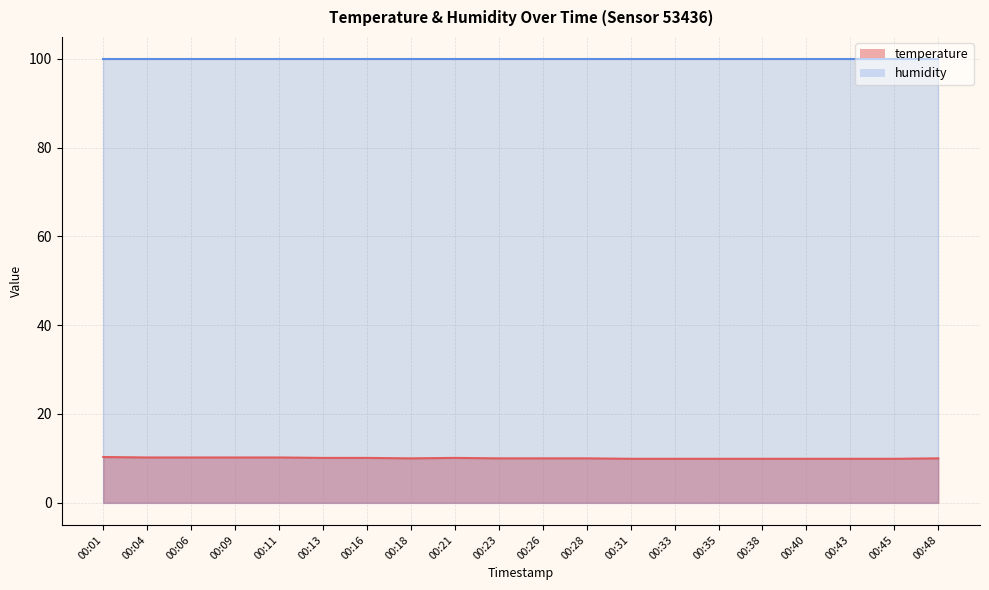

What is the ratio of the value at 00:48 to the value at 00:13?

1.0